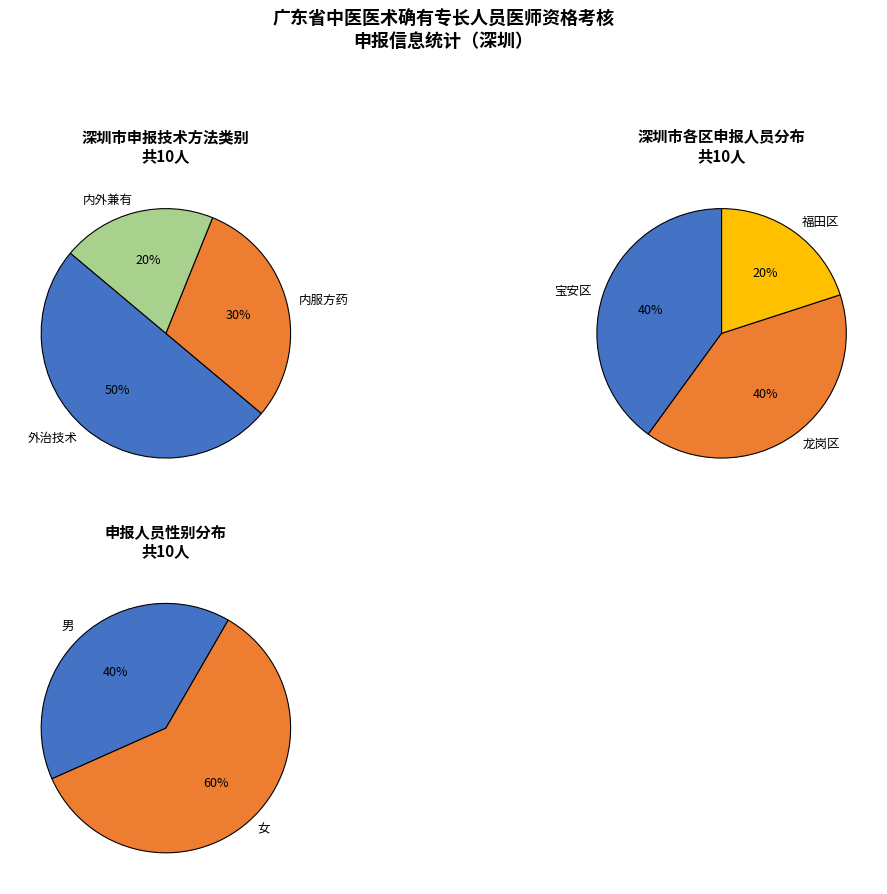

To the nearest percent, what is the difference between the largest and smallest slice percentages?

30%